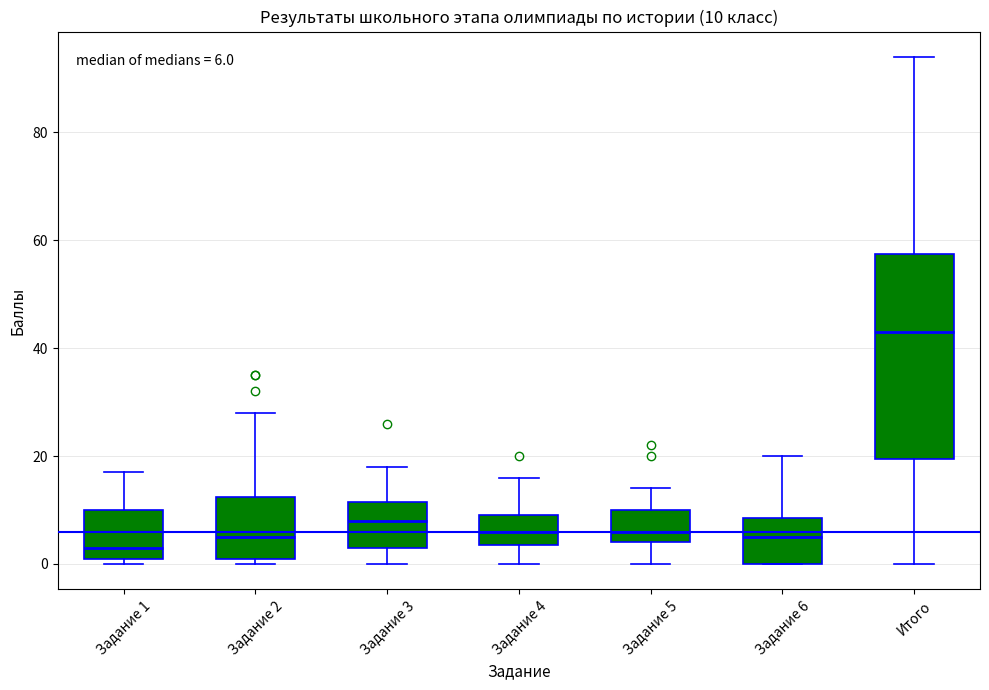

Which box's median line is the lowest?

Задание 1